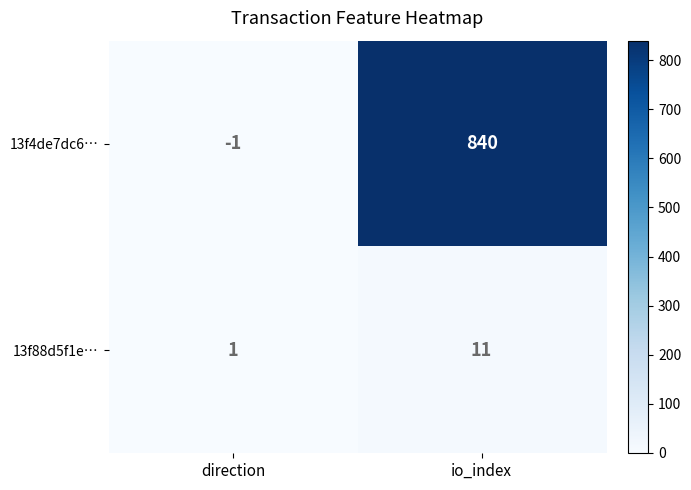

Which series has the largest range (max minus min)?

13f4de7dc6…